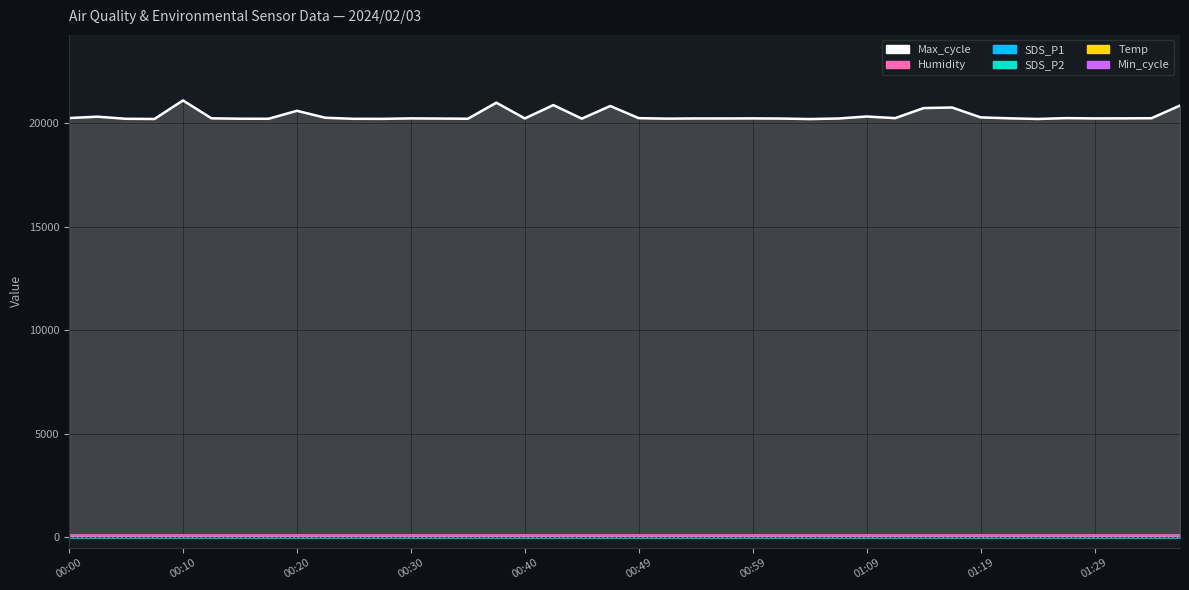

Which series has the largest total across all categories?

Max_cycle